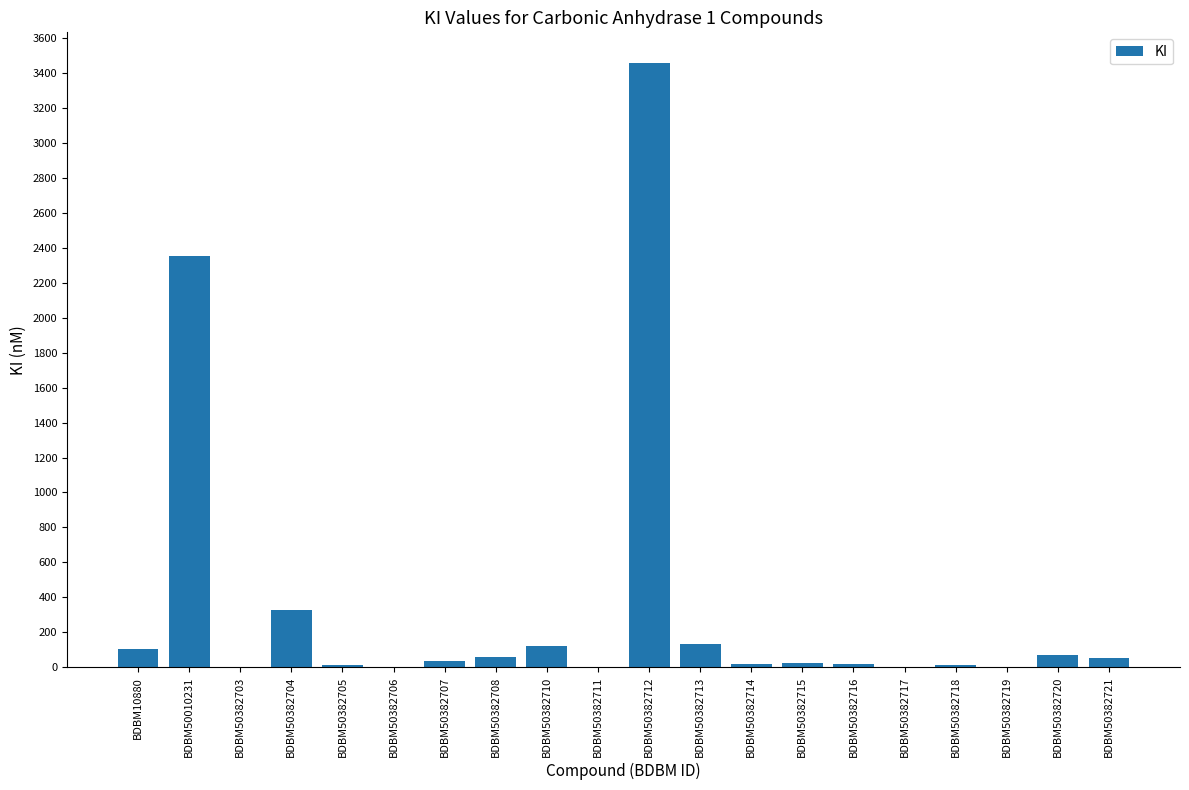

What is the average value?

340.2